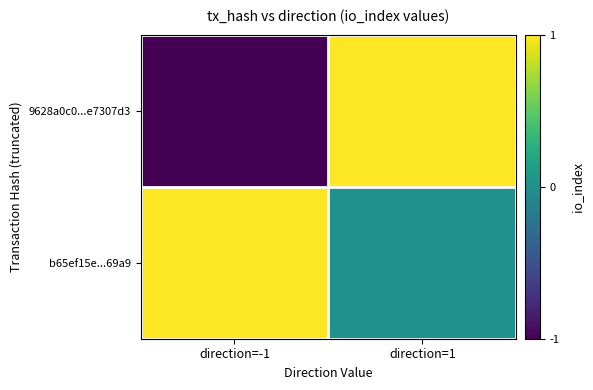

At how many categories does at least one series exceed 0?

2